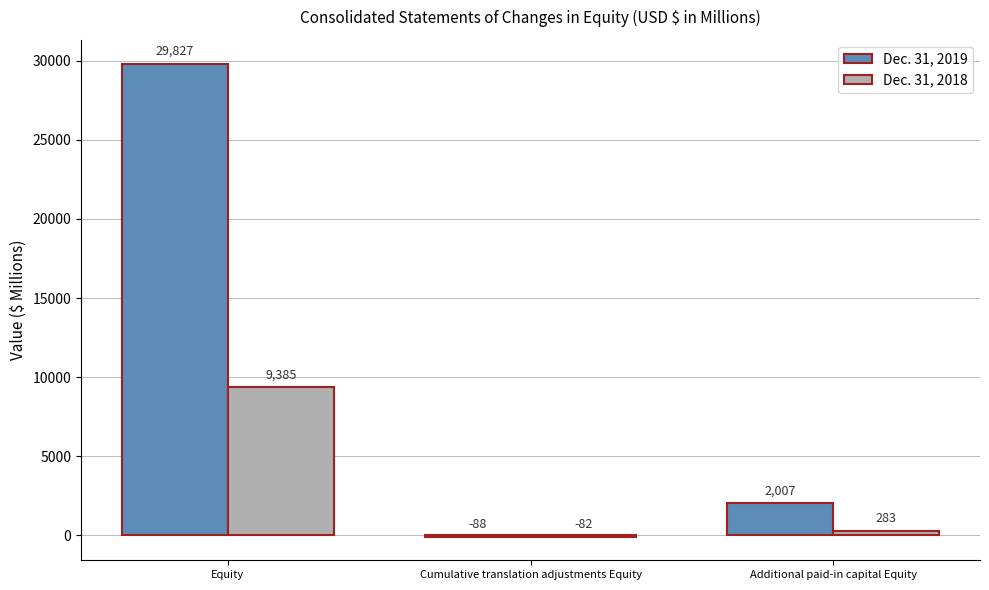

Which series changed the most between Equity and Additional paid-in capital Equity?

Dec. 31, 2019